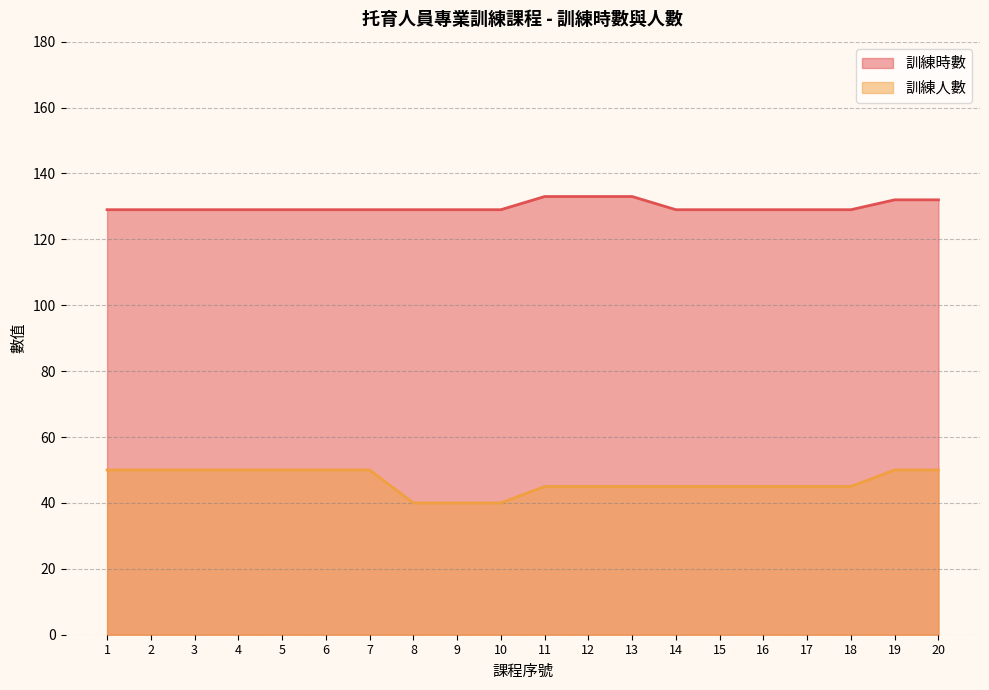

True or false: 訓練人數 and 訓練時數 intersect in this chart.

False